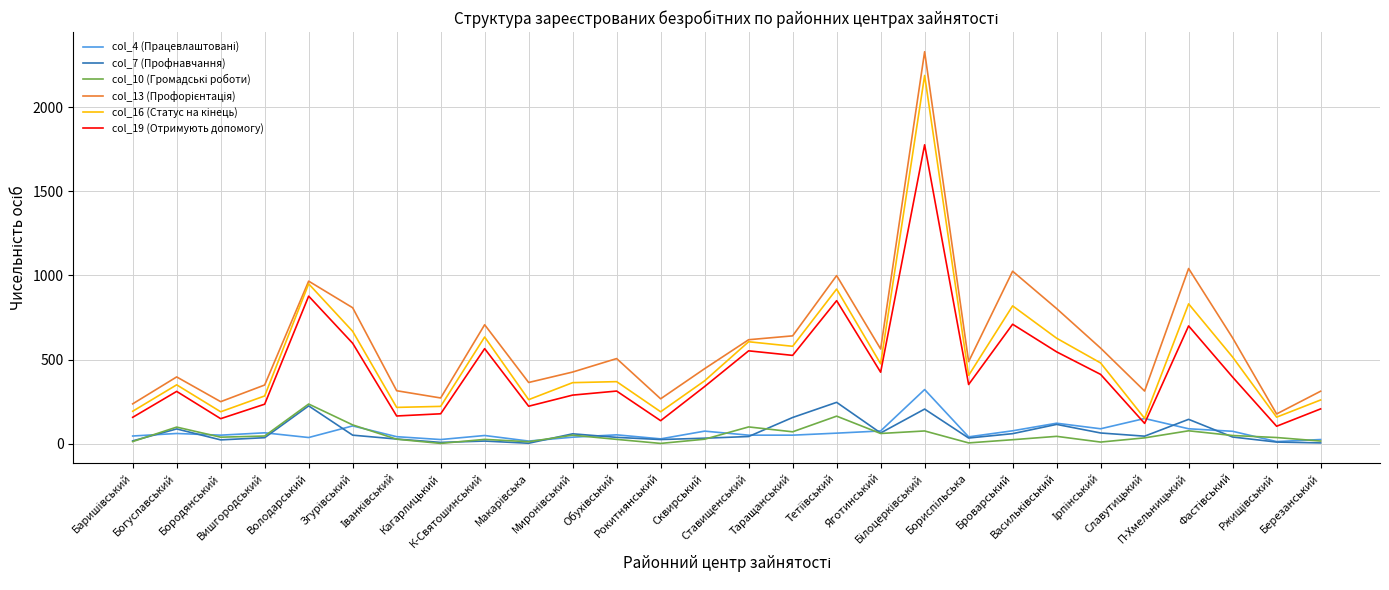

How many lines are shown in the chart?

6